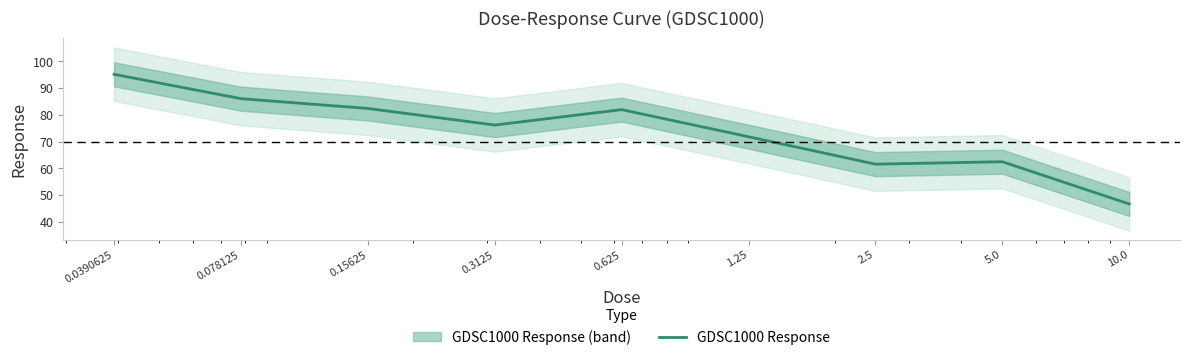

Does the chart display data point markers on the line(s)?

No